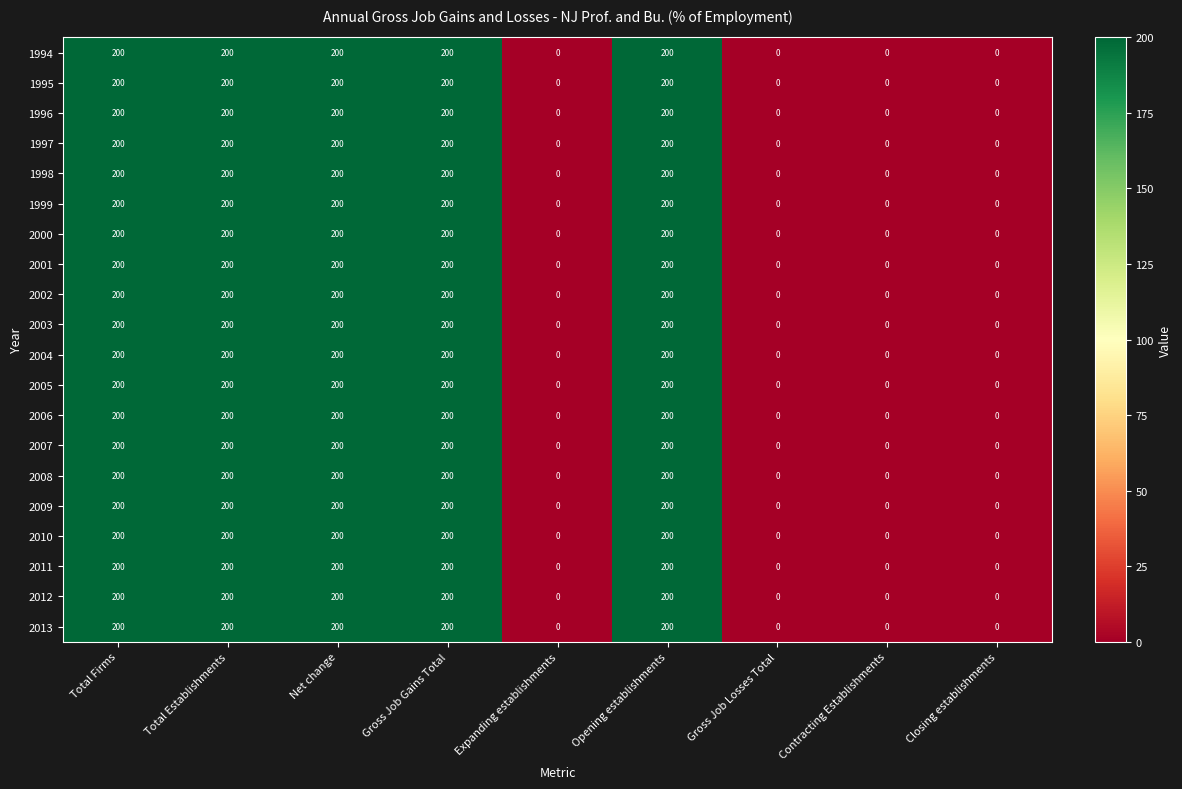

How many distinct data groups are displayed?

20